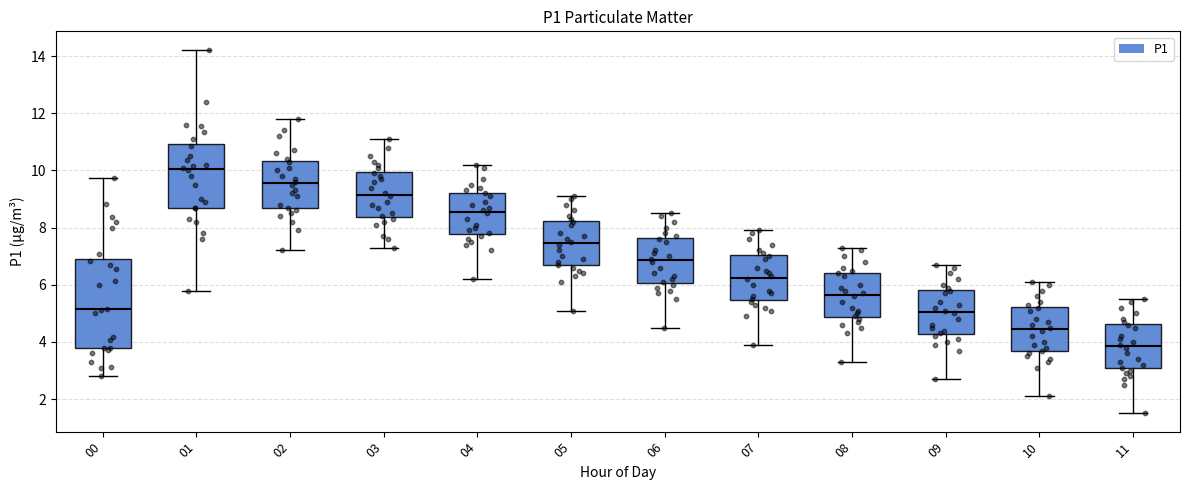

Reading left to right, read every box against the y-axis: the position of its median line, the range the box covers, and the ends of its whiskers. The values are not printed on the chart, so give them approximately, as read against the axis.

00: median 5.2, box 3.8 to 6.8, whiskers 2.8 to 9.8
01: median 10.0, box 8.6 to 11.0, whiskers 5.8 to 14.2
02: median 9.6, box 8.6 to 10.4, whiskers 7.2 to 11.8
03: median 9.2, box 8.4 to 10.0, whiskers 7.4 to 11.2
04: median 8.6, box 7.8 to 9.2, whiskers 6.2 to 10.2
05: median 7.4, box 6.6 to 8.2, whiskers 5.2 to 9.2
06: median 6.8, box 6.0 to 7.6, whiskers 4.6 to 8.6
07: median 6.2, box 5.4 to 7.0, whiskers 4.0 to 8.0
08: median 5.6, box 4.8 to 6.4, whiskers 3.4 to 7.4
09: median 5.0, box 4.2 to 5.8, whiskers 2.8 to 6.8
10: median 4.4, box 3.6 to 5.2, whiskers 2.2 to 6.2
11: median 3.8, box 3.0 to 4.6, whiskers 1.6 to 5.6